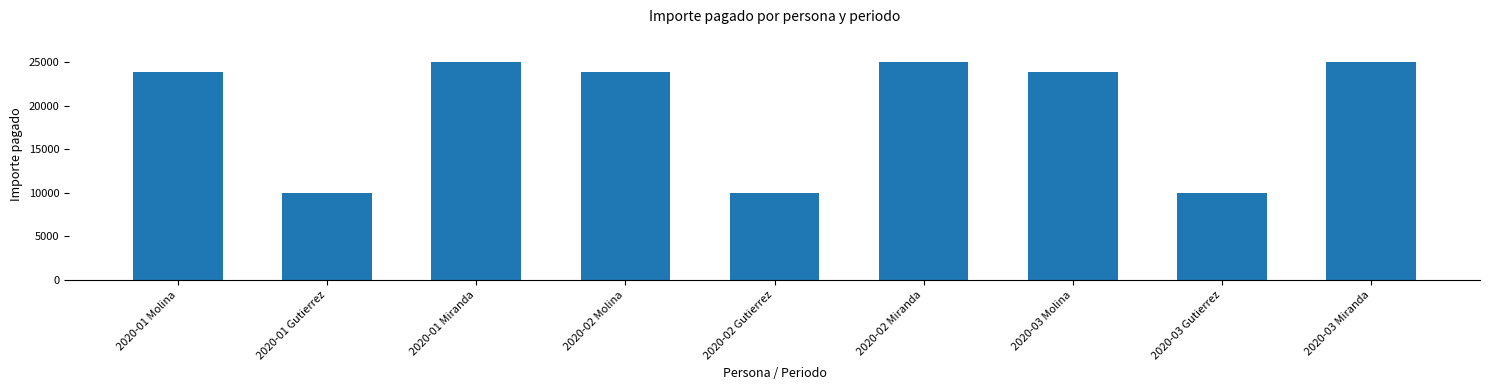

How many data points does each series have?

9